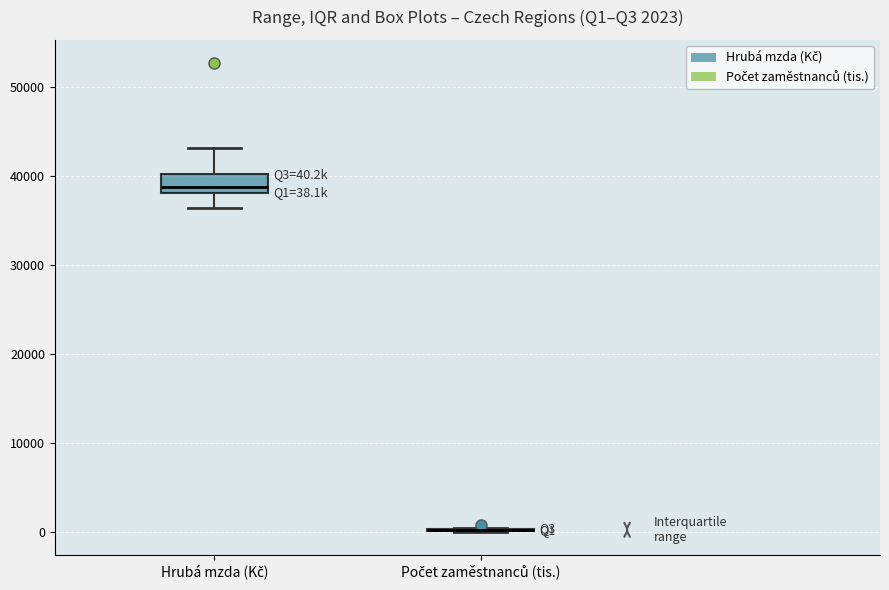

Comparing the boxes themselves (not the whiskers), which one is the tallest?

Hrubá mzda (Kč)